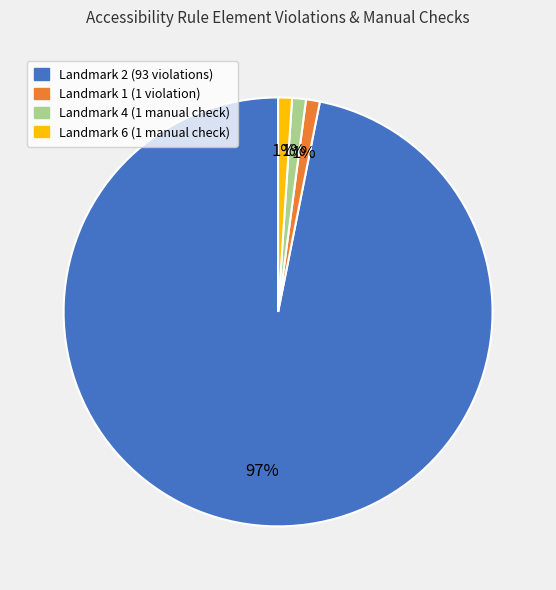

Is there any slice that represents more than half of the pie?

Yes